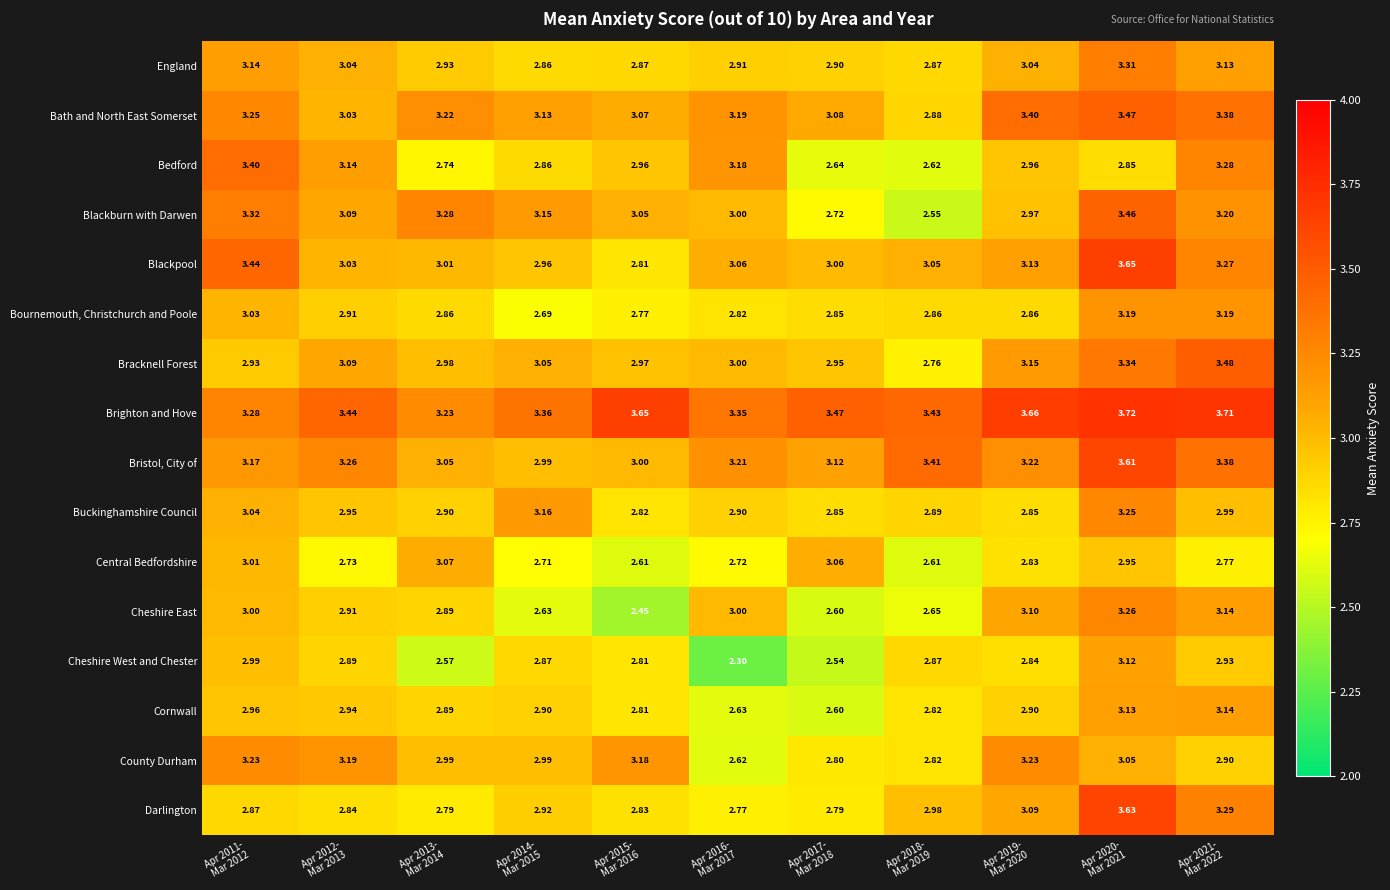

Rank the series by their maximum value, from highest to lowest.

Brighton and Hove, Blackpool, Darlington, Bristol, City of, Bracknell Forest, Bath and North East Somerset, Blackburn with Darwen, Bedford, England, Cheshire East, Buckinghamshire Council, County Durham, Bournemouth, Christchurch and Poole, Cornwall, Cheshire West and Chester, Central Bedfordshire